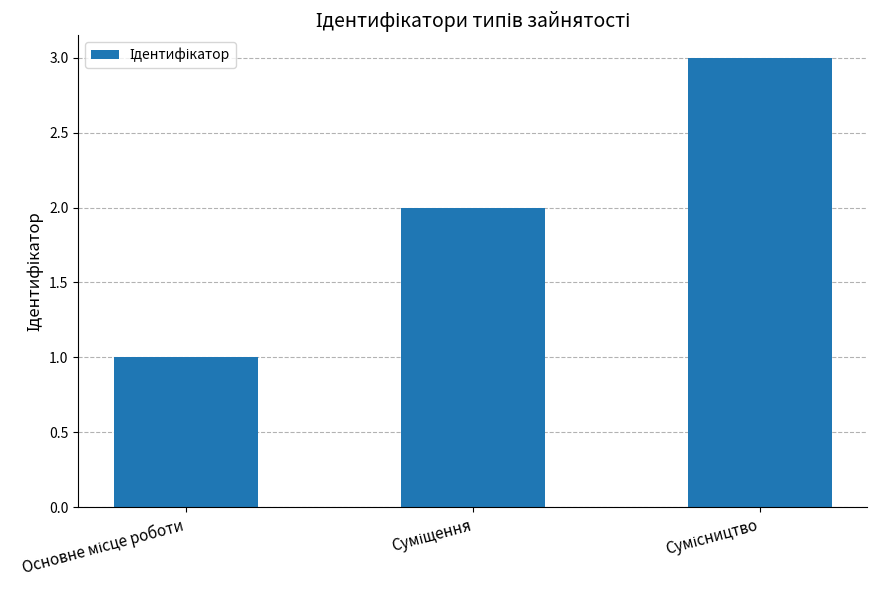

What is the sum of all values?

6